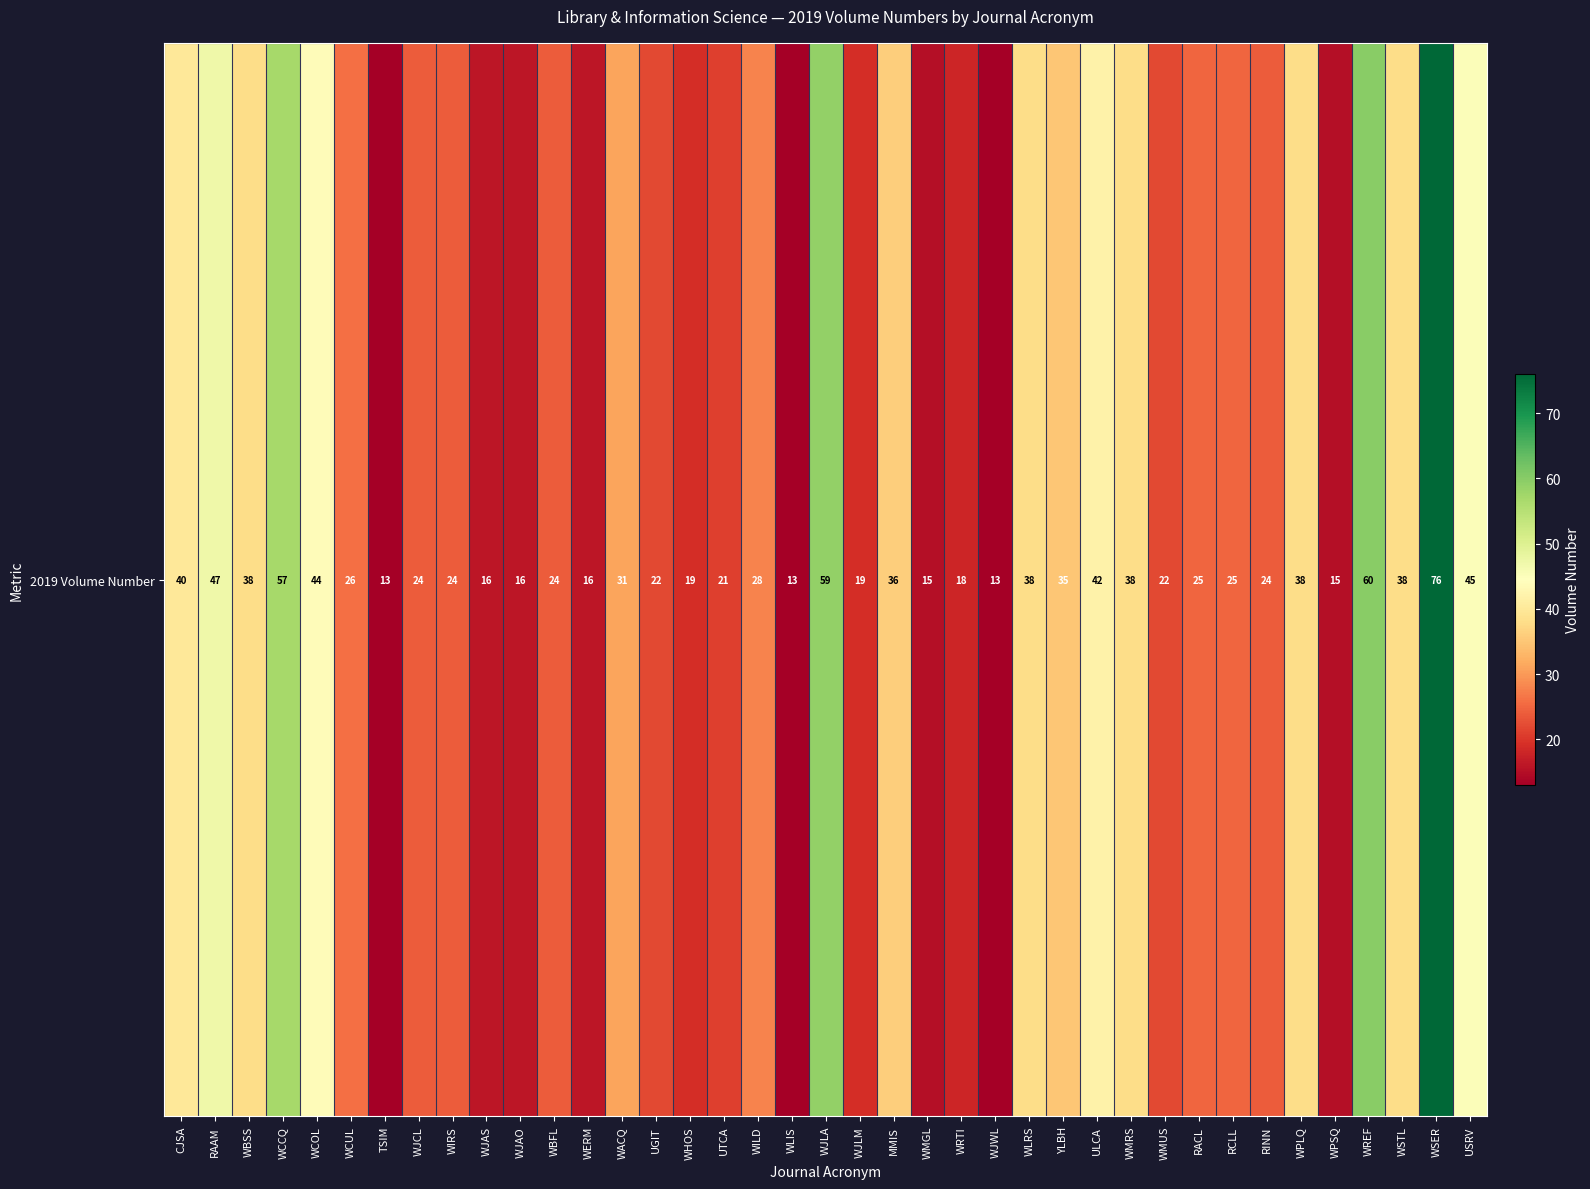

What is the change in value from CJSA to RAAM?

+7